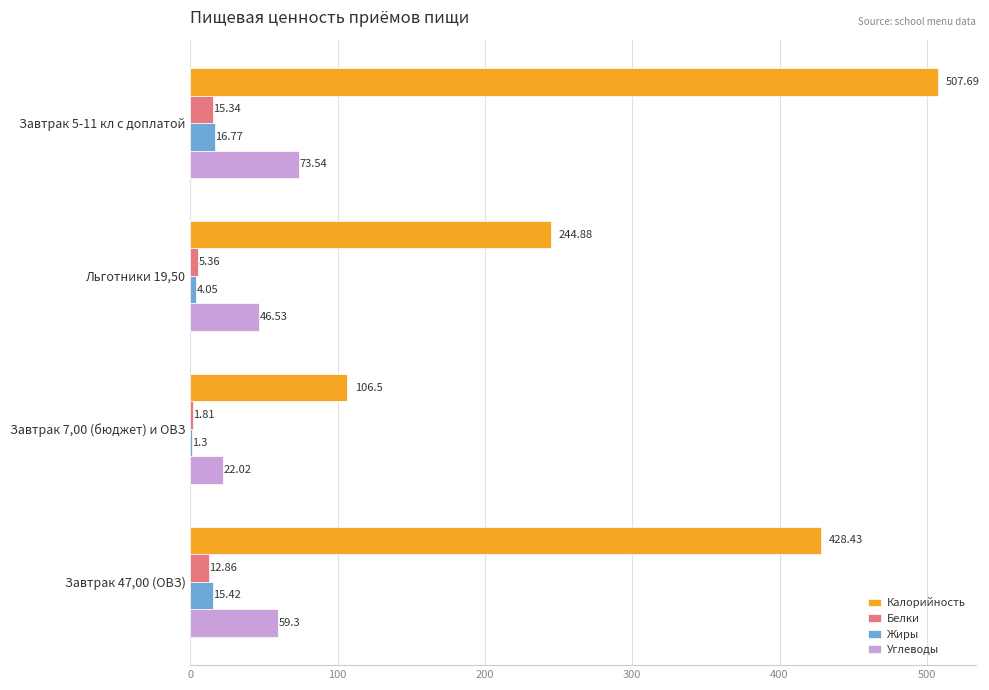

What is the sum of the Белки values at Завтрак 5-11 кл с доплатой and Завтрак 47,00 (ОВЗ)?

28.2